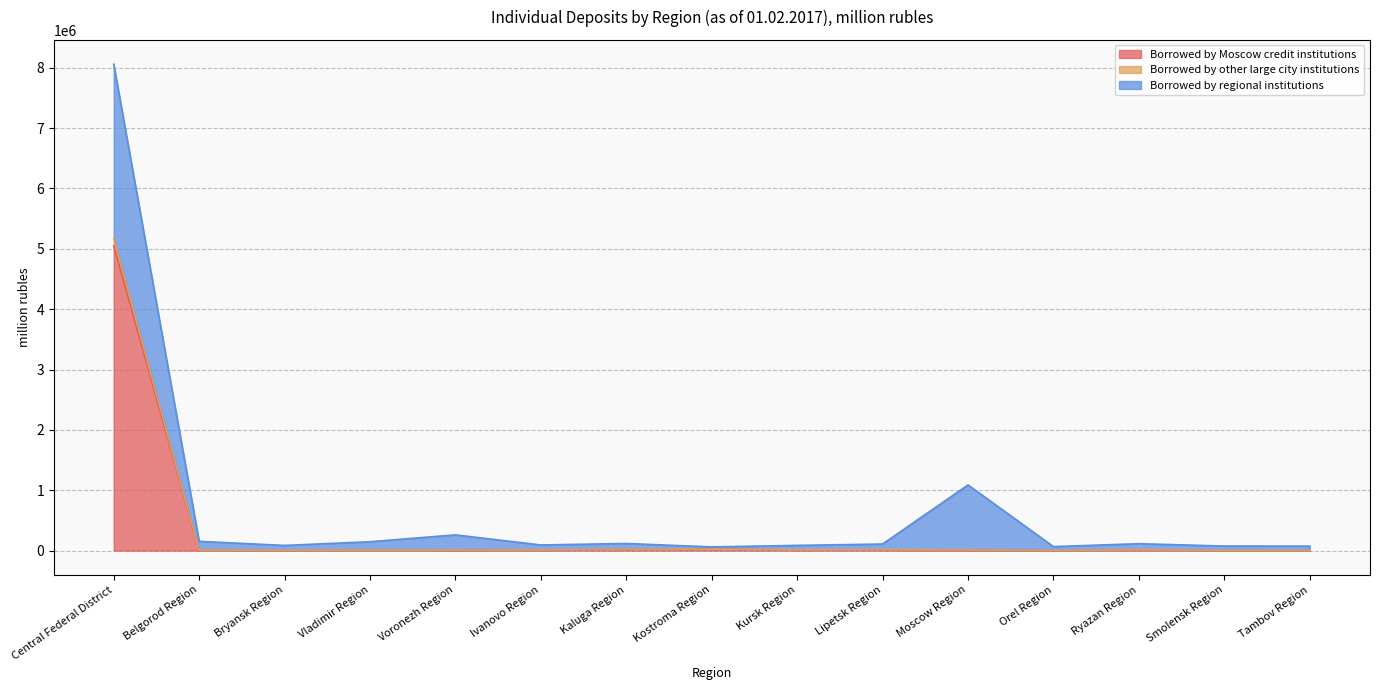

Which category has the highest value in the Borrowed by Moscow credit institutions series?

Central Federal District